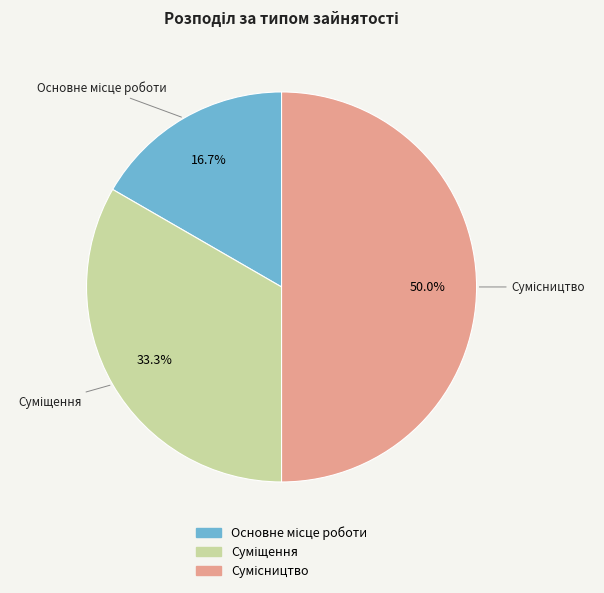

Is it true that Сумісництво is 50% of the pie?

True